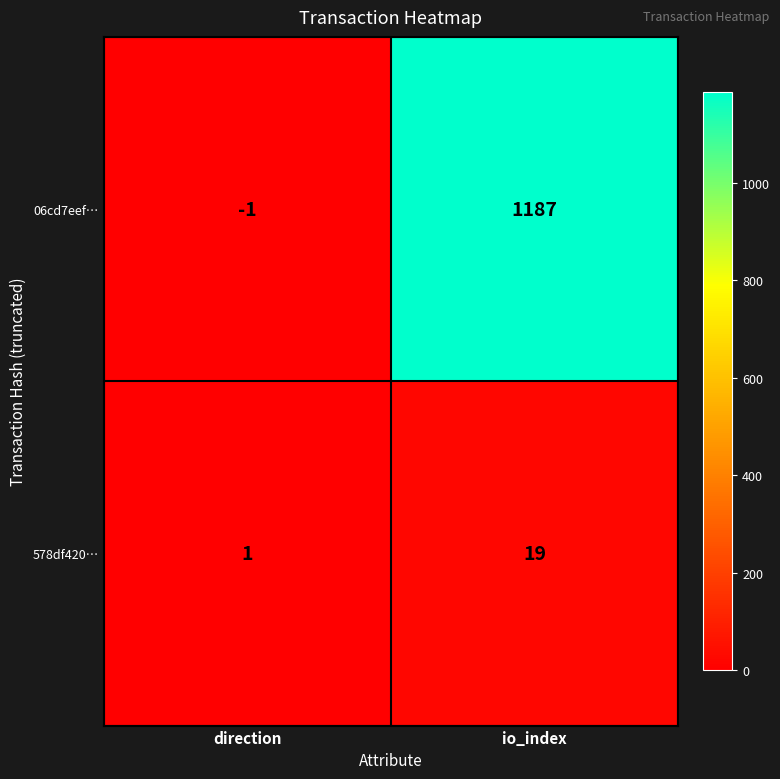

List the series in order of their overall mean, highest first.

06cd7eef…, 578df420…